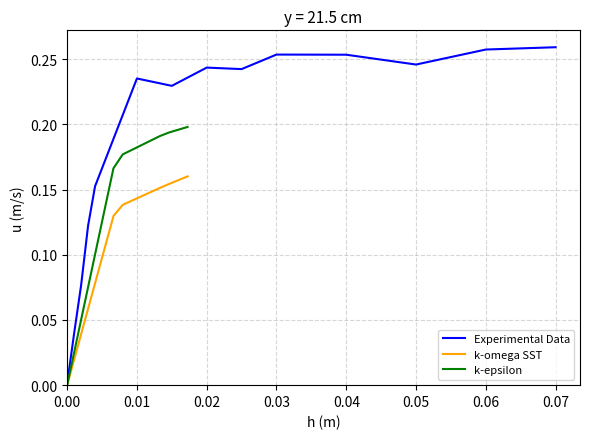

True or false: Experimental Data has a value of 0.4 at 0.04.

False